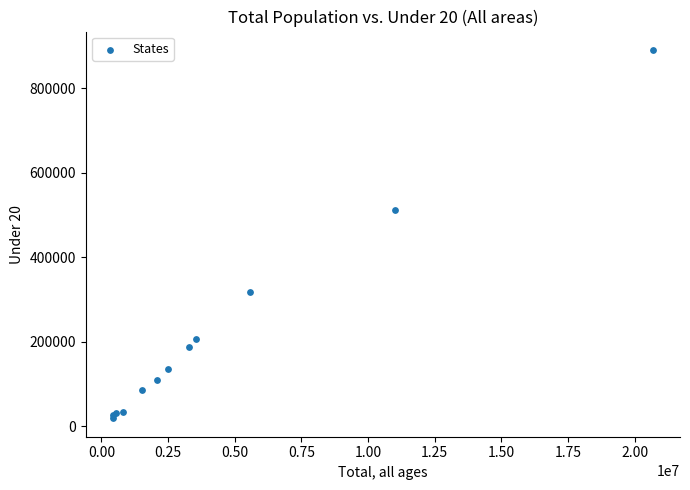

What Y value in the scatter plot is closest to 454707?

510649